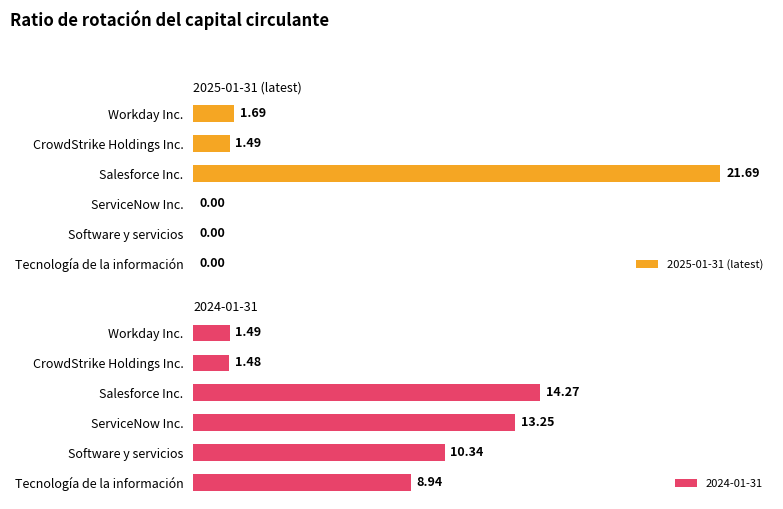

Where is 2025-01-31 (latest) nearest to the value 10?

Workday Inc.